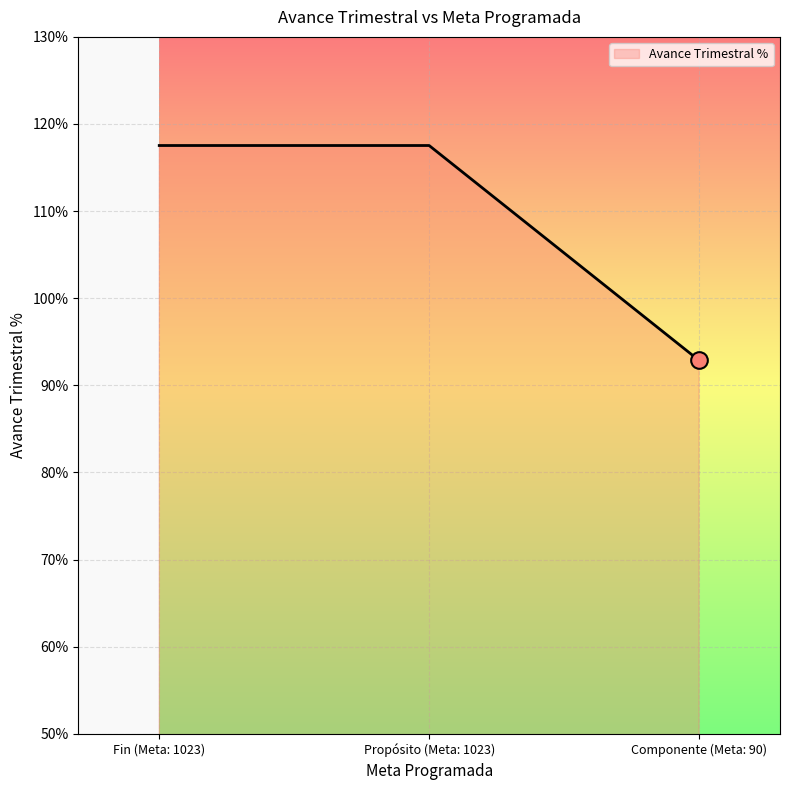

Count the number of data series in this chart.

1